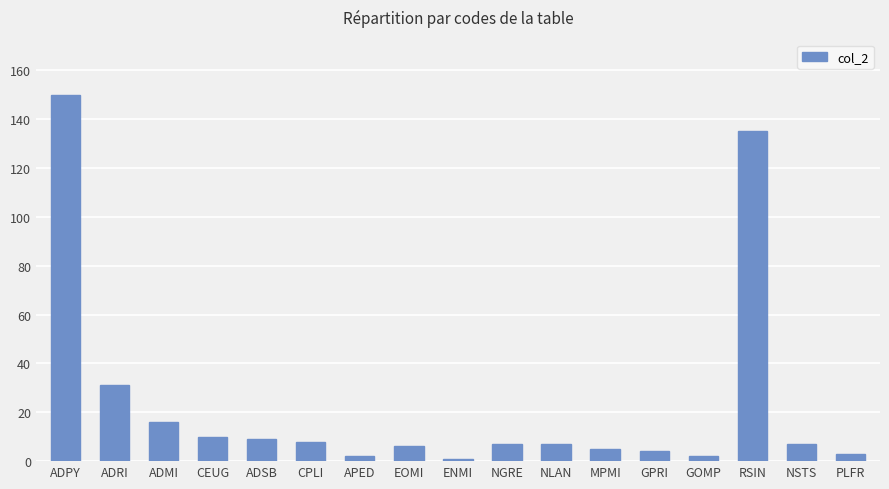

What is the average value?

24